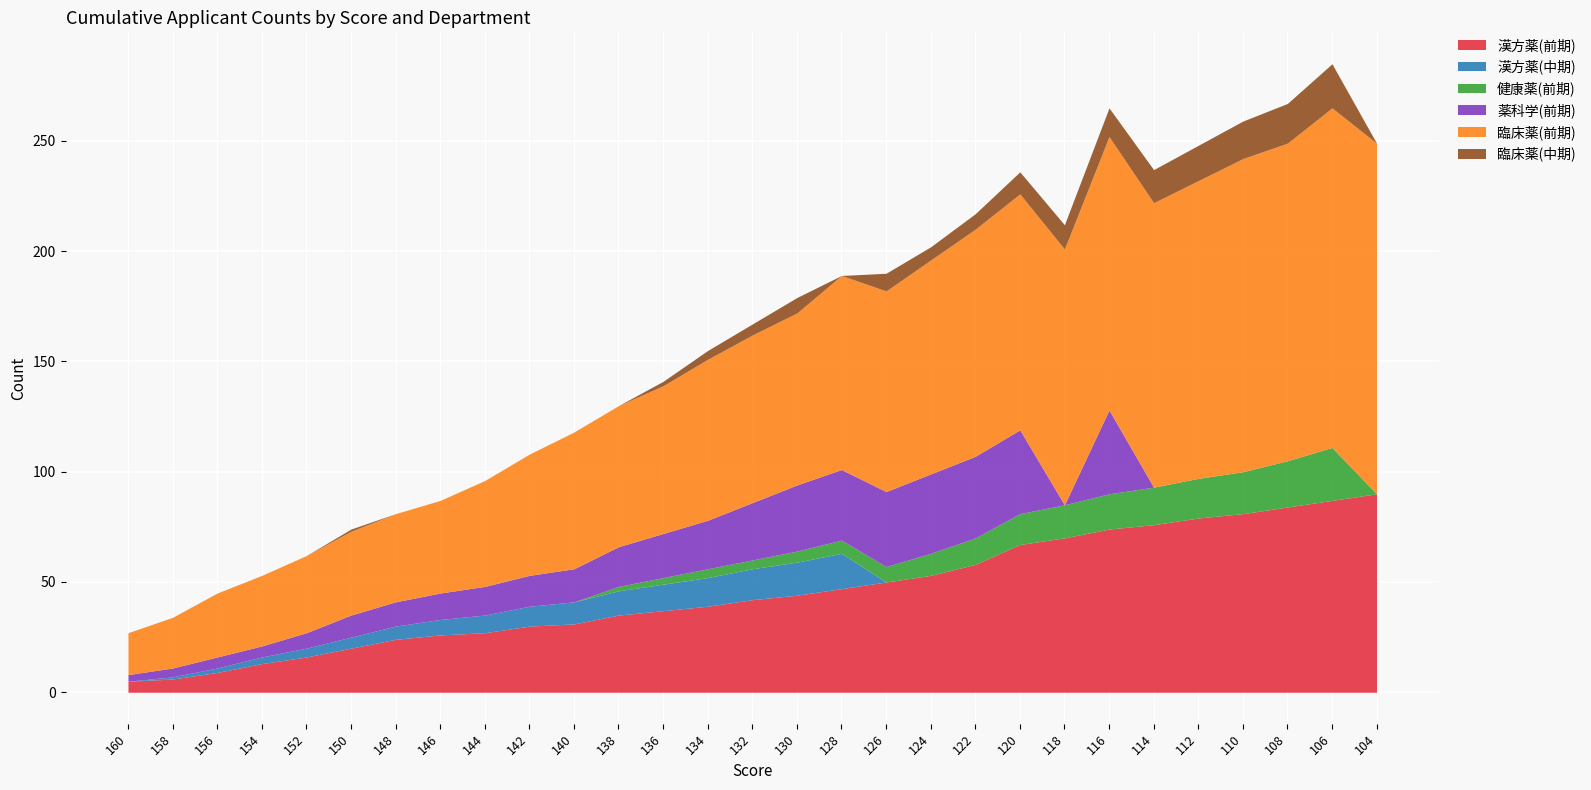

At 114, list the series in order from smallest to largest.

漢方薬(中期), 薬科学(前期), 臨床薬(中期), 健康薬(前期), 漢方薬(前期), 臨床薬(前期)